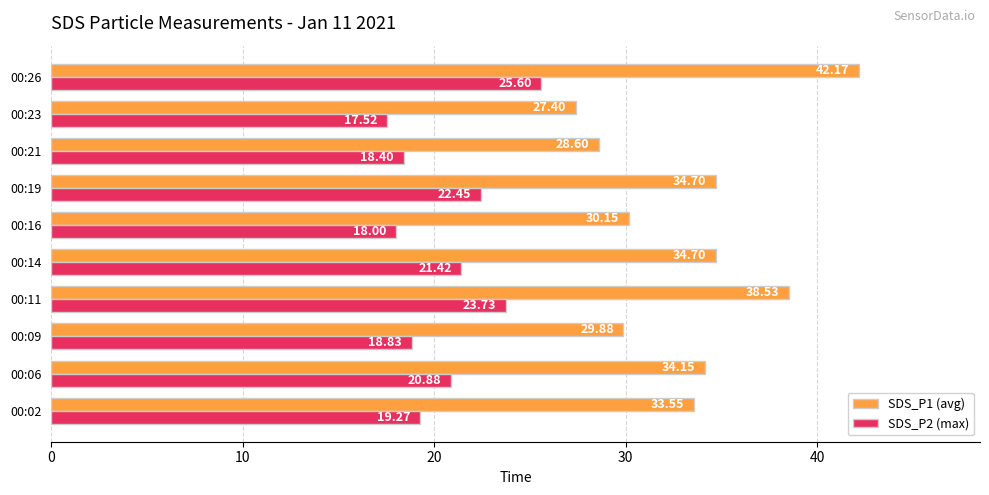

At which category does the chart reach its peak across all series?

00:26